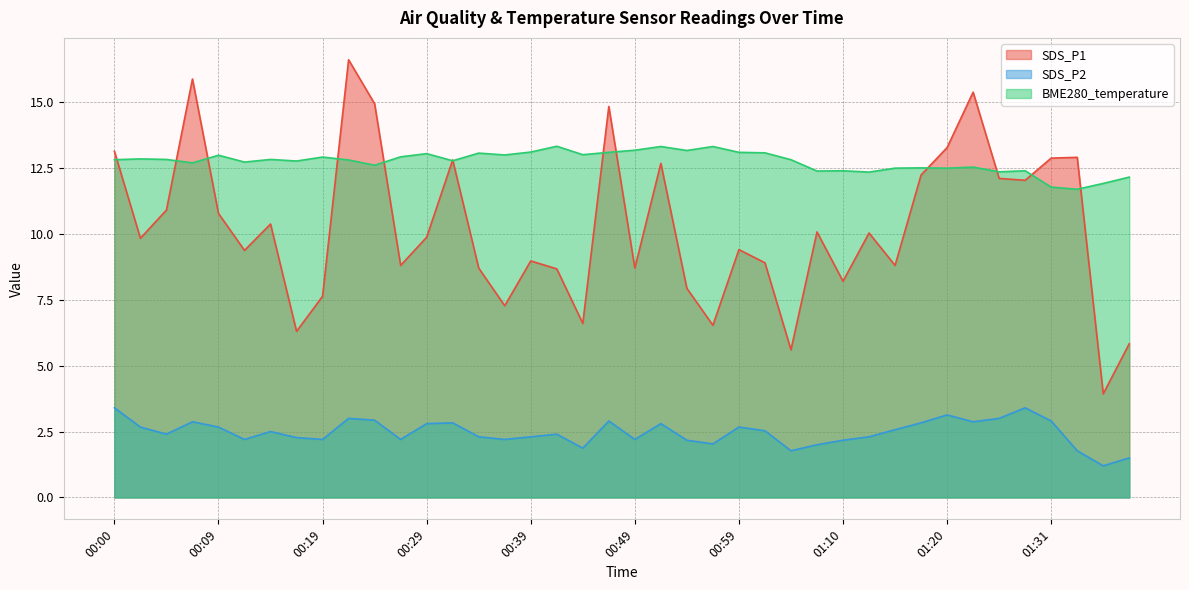

What is the label of the 10th point from the left?

00:22